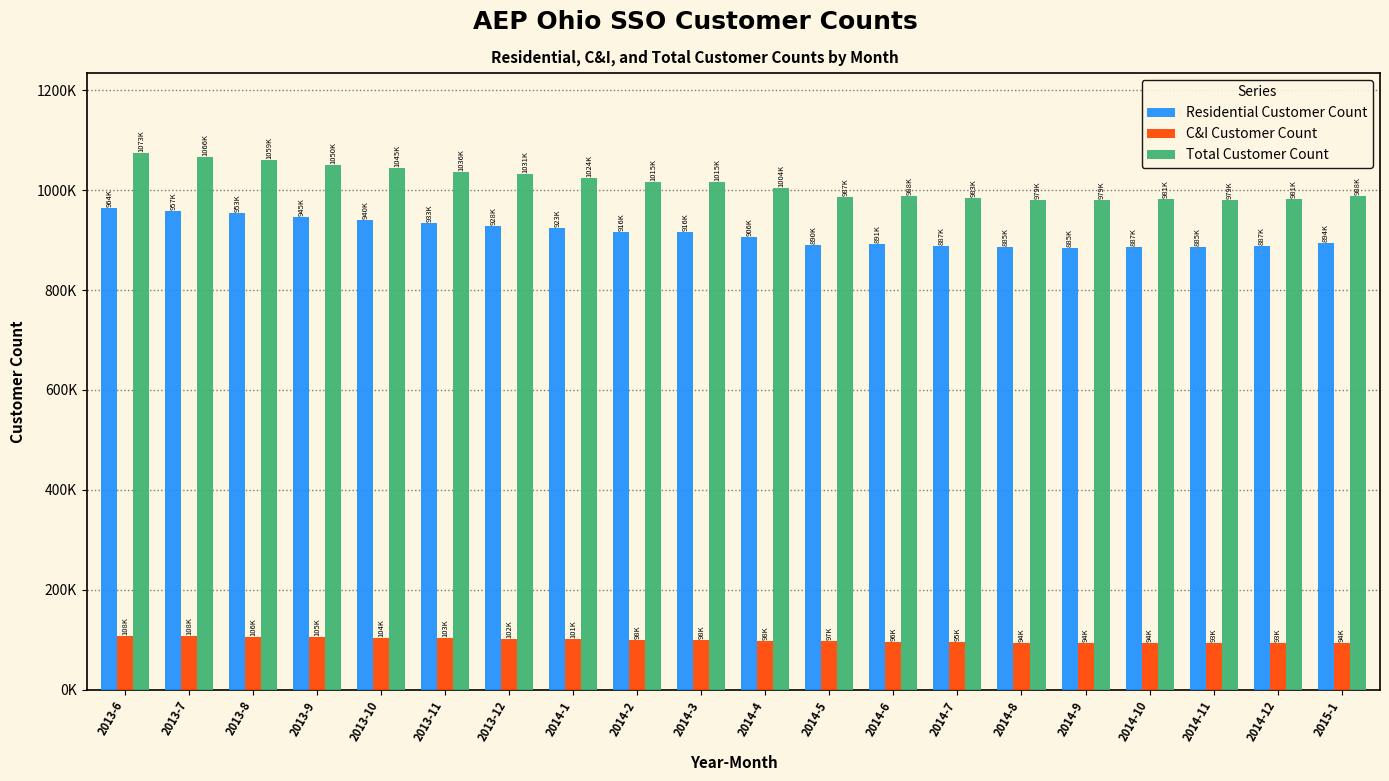

List the series in order of their peak value, highest first.

Total Customer Count, Residential Customer Count, C&I Customer Count